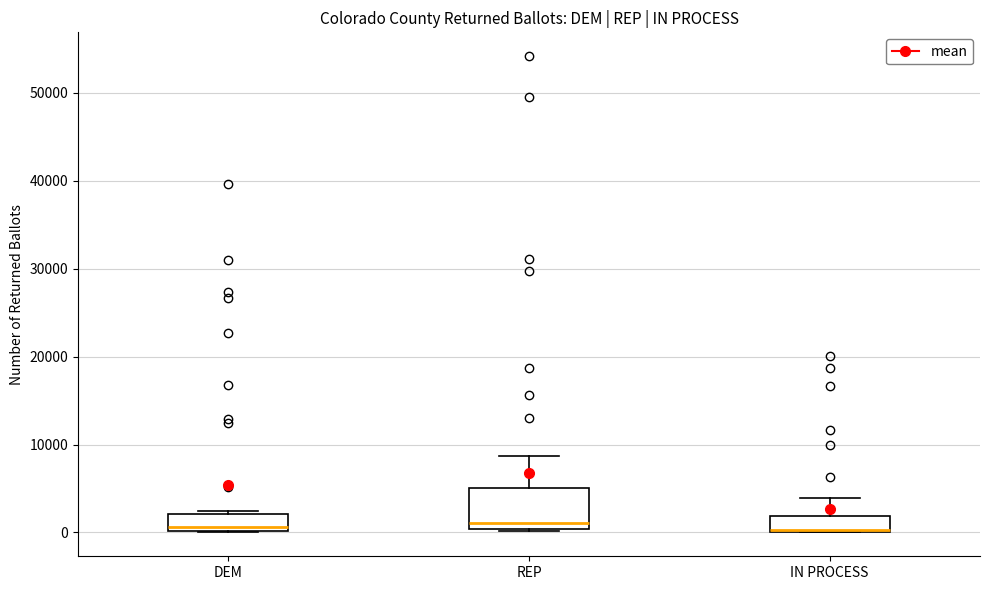

Reading left to right, read every box against the y-axis: the position of its median line, the range the box covers, and the ends of its whiskers. The values are not printed on the chart, so give them approximately, as read against the axis.

DEM: median 1000, box 0 to 2000, whiskers 0 to 2000 (just above the box's upper edge)
REP: median 1000, box 0 to 5000, whiskers 0 to 9000
IN PROCESS: median 0 (drawn on the box's lower edge), box 0 to 2000, whiskers 0 to 4000